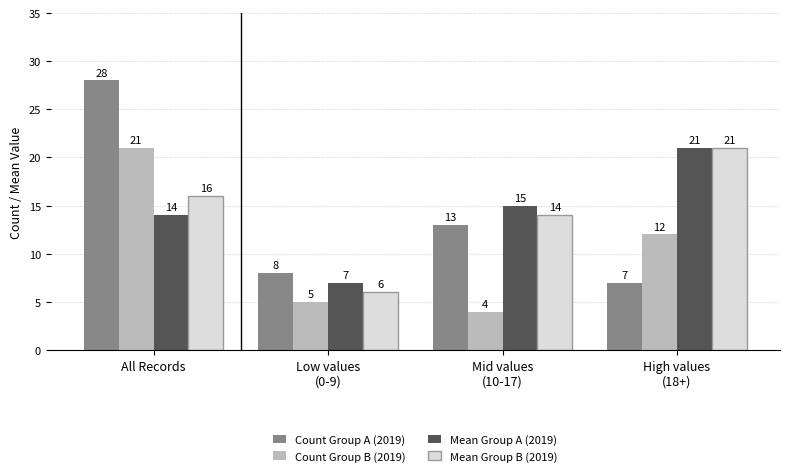

True or false: Count Group B (2019) has a value of 21 at All Records.

True